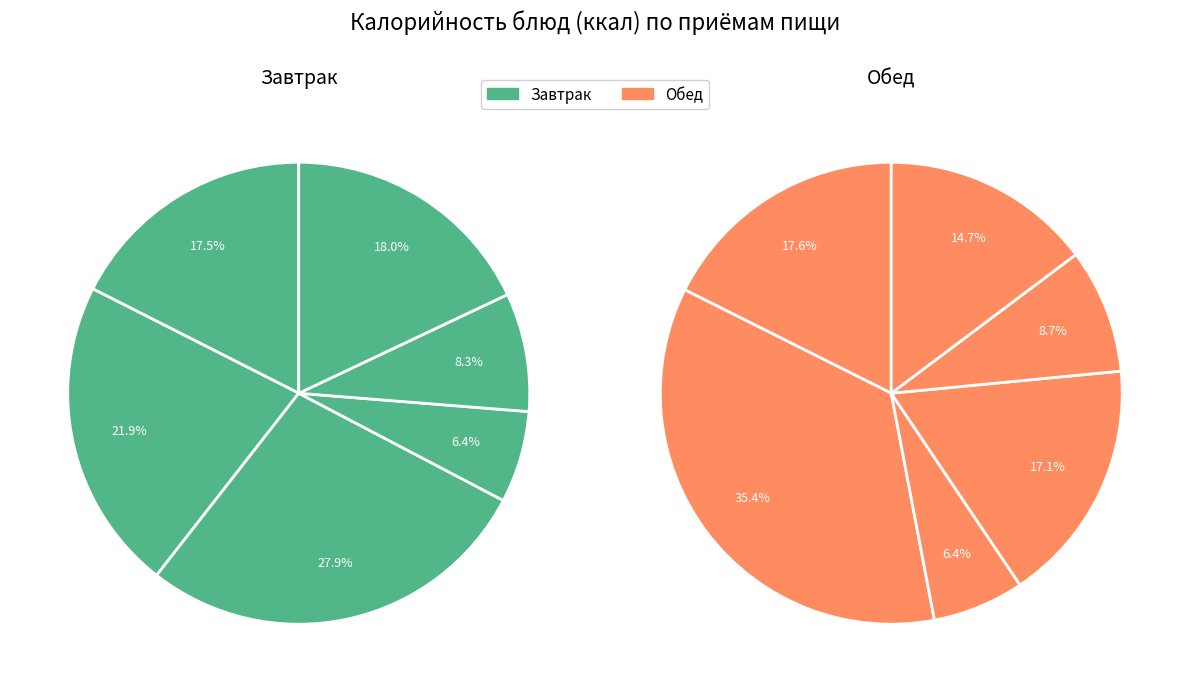

True or false: 5 accounts for 18% of the total.

True